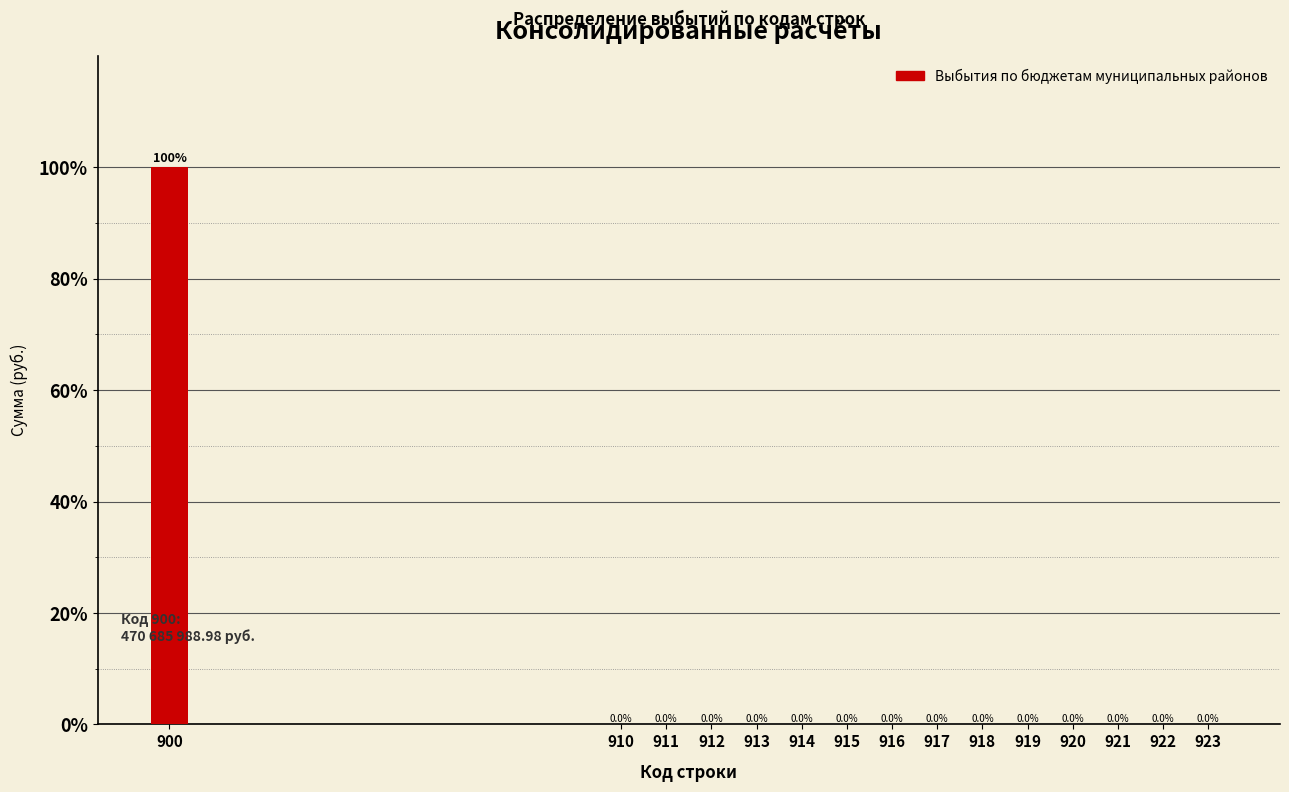

Reading left to right, extract all data points from this chart.

900=100	910=0	911=0	912=0	913=0	914=0	915=0	916=0	917=0	918=0	919=0	920=0	921=0	922=0	923=0